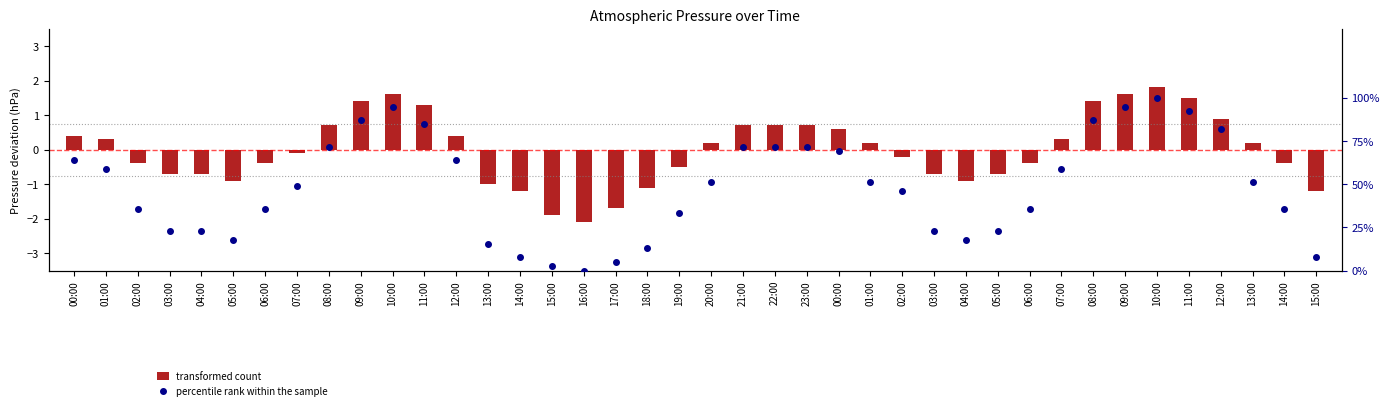

At which category is the sum across all series the highest?

10:00